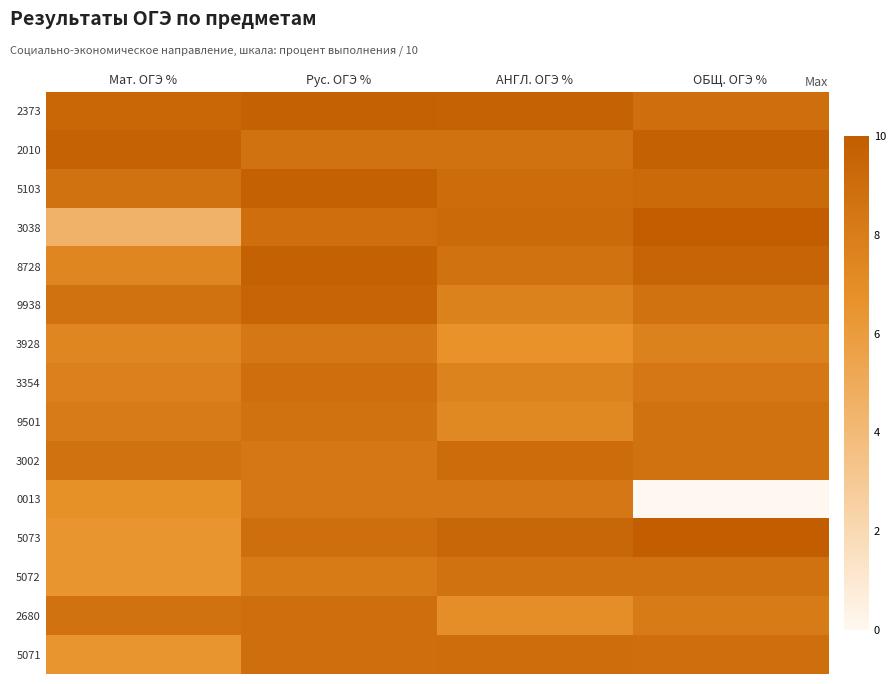

At АНГЛ. ОГЭ %, list the series in order from smallest to largest.

3928, 2680, 9501, 3354, 9938, 0013, 2010, 8728, 5072, 5071, 5103, 3002, 3038, 5073, 2373